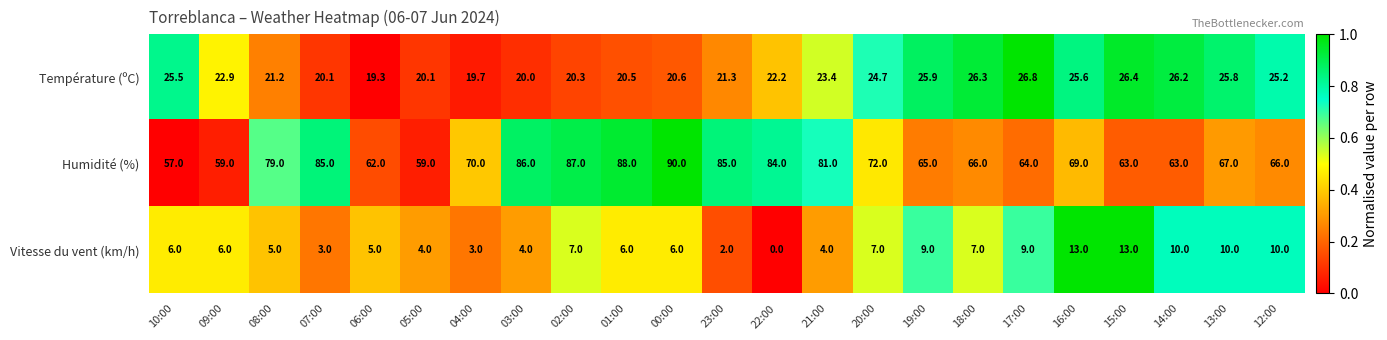

The value of Vitesse du vent (km/h) at 14:00 is 14.5. True or false?

False